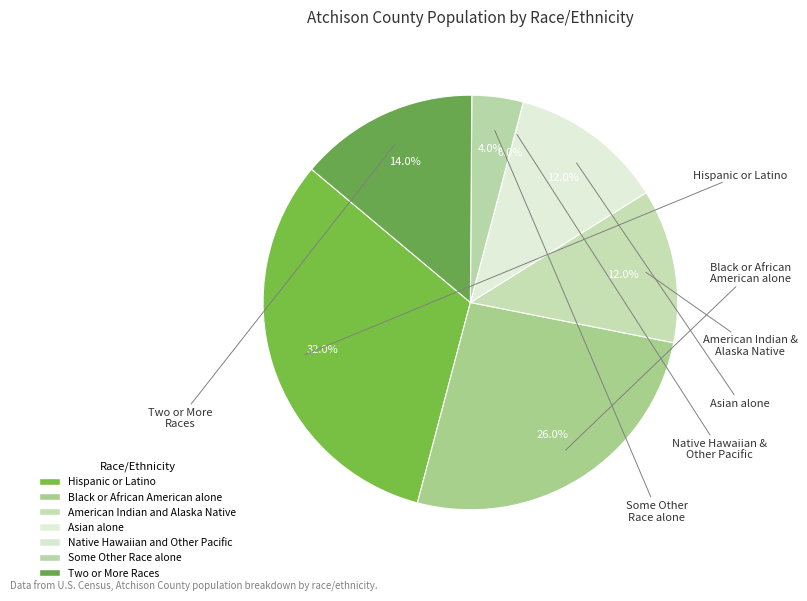

What is the ratio of the value at Asian alone to the value at Black or African American alone?

0.5